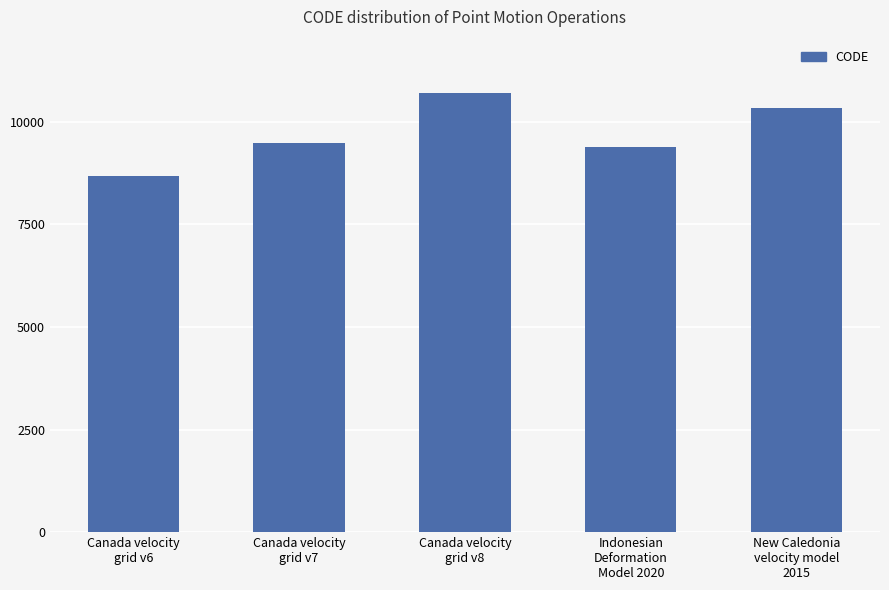

Reading left to right, transcribe all the data shown in this chart.

Canada velocity
grid v6=8676	Canada velocity
grid v7=9483	Canada velocity
grid v8=10707	Indonesian
Deformation
Model 2020=9375	New Caledonia
velocity model
2015=10323